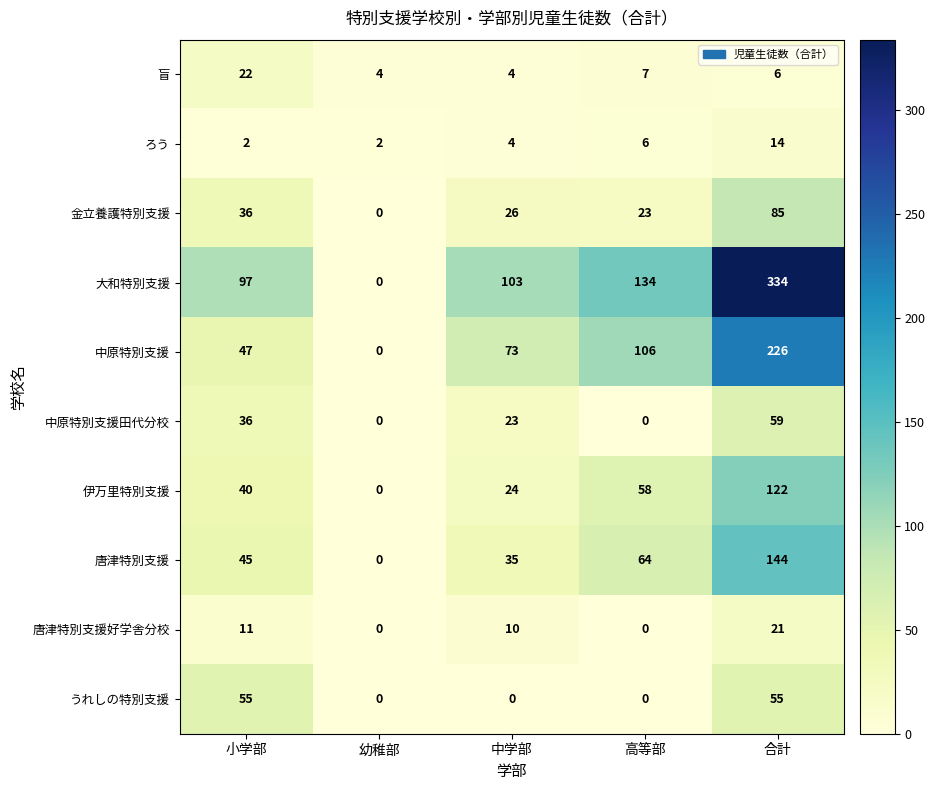

Rank the series at 合計 from highest to lowest value.

大和特別支援, 中原特別支援, 唐津特別支援, 伊万里特別支援, 金立養護特別支援, 中原特別支援田代分校, うれしの特別支援, 唐津特別支援好学舎分校, ろう, 盲